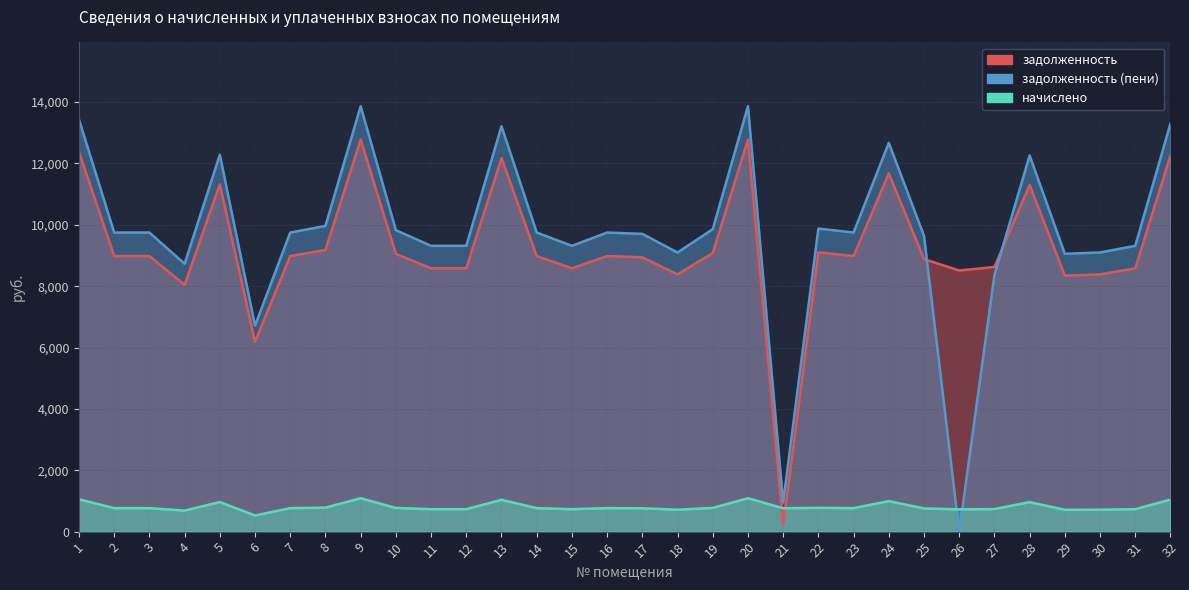

Reading left to right, list all the values displayed in this chart.

задолженность: 1=12375.2	2=8982.0	3=8982.0	4=8043.9	5=11317.3	6=6187.6	7=8982.0	8=9181.6	9=12774.4	10=9053.7	11=8582.8	12=8582.8	13=12175.6	14=8982.0	15=8582.8	16=8982.0	17=8942.1	18=8383.2	19=9081.8	20=12774.4	21=188.4	22=9101.8	23=8982.0	24=11676.6	25=8882.2	26=8511.1	27=8624.6	28=11297.4	29=8343.3	30=8383.2	31=8582.8	32=12255.4
задолженность (пени): 1=13429.8	2=9747.5	3=9747.5	4=8729.4	5=12281.8	6=6714.9	7=9747.5	8=9964.1	9=13863.0	10=9825.3	11=9314.2	12=9314.2	13=13213.2	14=9747.5	15=9314.2	16=9747.5	17=9704.1	18=9097.6	19=9855.8	20=13863.0	21=950.4	22=9877.4	23=9747.5	24=12671.7	25=9639.2	26=0.0	27=8359.6	28=12260.1	29=9054.3	30=9097.6	31=9314.2	32=13299.9
начислено: 1=1054.6	2=765.5	3=765.5	4=685.5	5=964.5	6=527.3	7=765.5	8=782.5	9=1088.6	10=771.6	11=731.4	12=731.4	13=1037.6	14=765.5	15=731.4	16=765.5	17=762.1	18=714.4	19=774.0	20=1088.6	21=762.1	22=775.6	23=765.5	24=995.1	25=757.0	26=725.3	27=735.0	28=962.8	29=711.0	30=714.4	31=731.4	32=1044.4